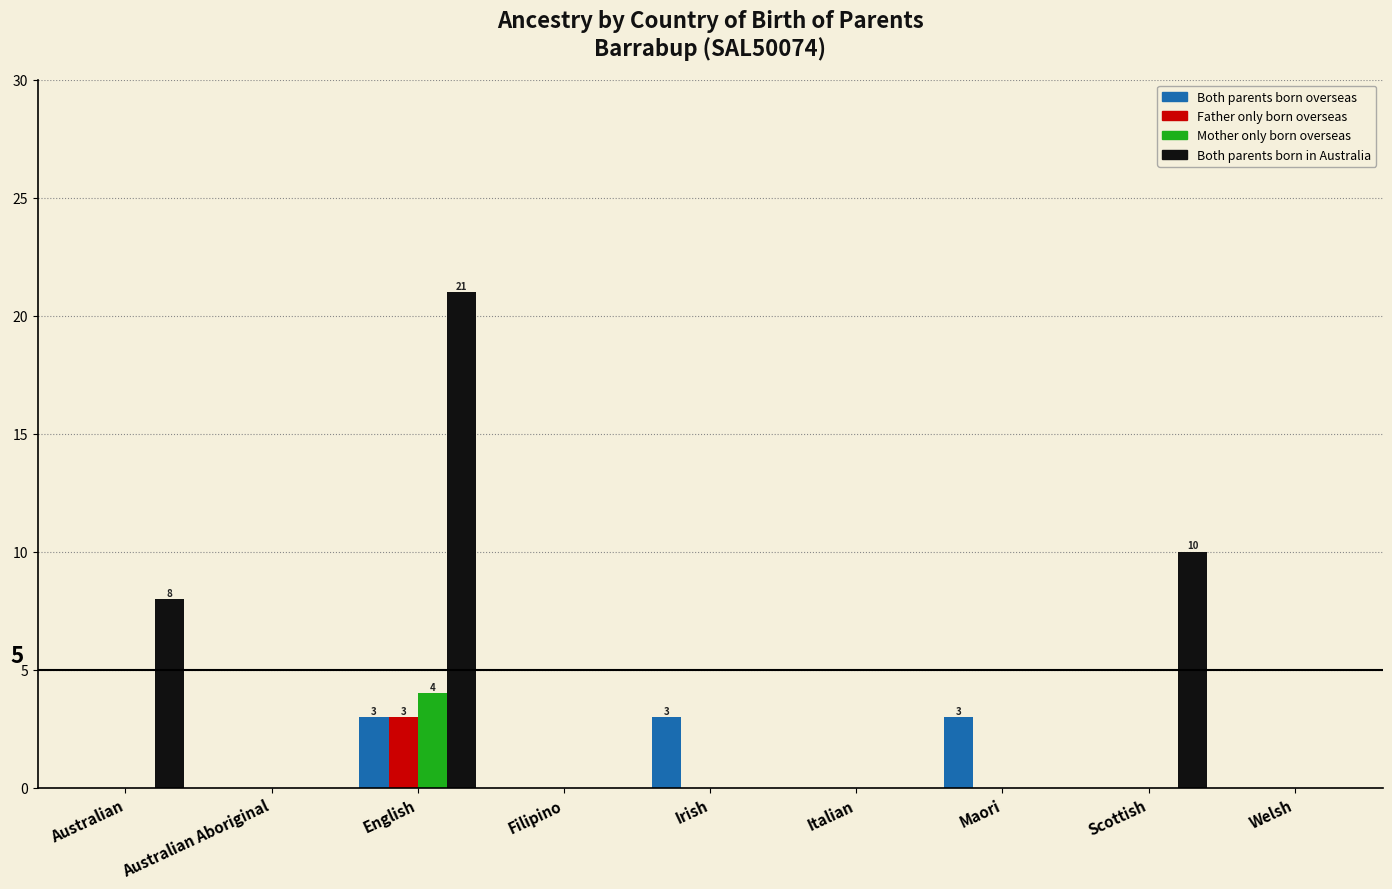

Reading left to right, what are all the values shown in this chart?

Both parents born overseas: Australian=0	Australian Aboriginal=0	English=3	Filipino=0	Irish=3	Italian=0	Maori=3	Scottish=0	Welsh=0
Father only born overseas: Australian=0	Australian Aboriginal=0	English=3	Filipino=0	Irish=0	Italian=0	Maori=0	Scottish=0	Welsh=0
Mother only born overseas: Australian=0	Australian Aboriginal=0	English=4	Filipino=0	Irish=0	Italian=0	Maori=0	Scottish=0	Welsh=0
Both parents born in Australia: Australian=8	Australian Aboriginal=0	English=21	Filipino=0	Irish=0	Italian=0	Maori=0	Scottish=10	Welsh=0